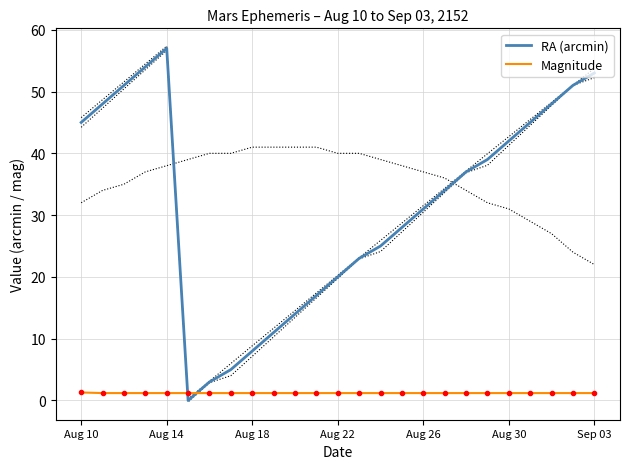

Which series ends up on top after the final intersection of RA (arcmin) and Magnitude?

RA (arcmin)